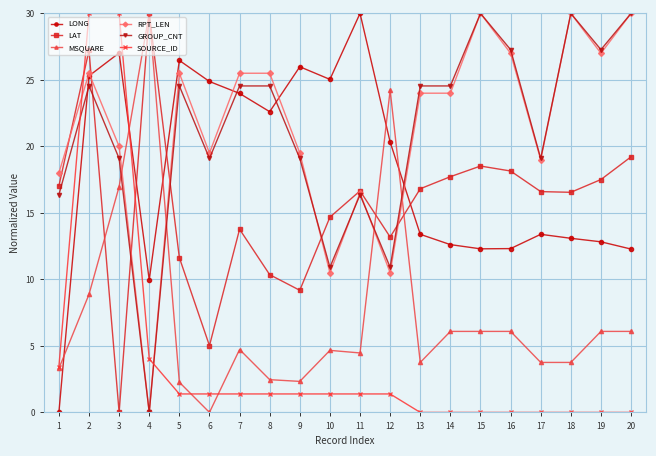

How many intersections are there between RPT_LEN and MSQUARE?

4